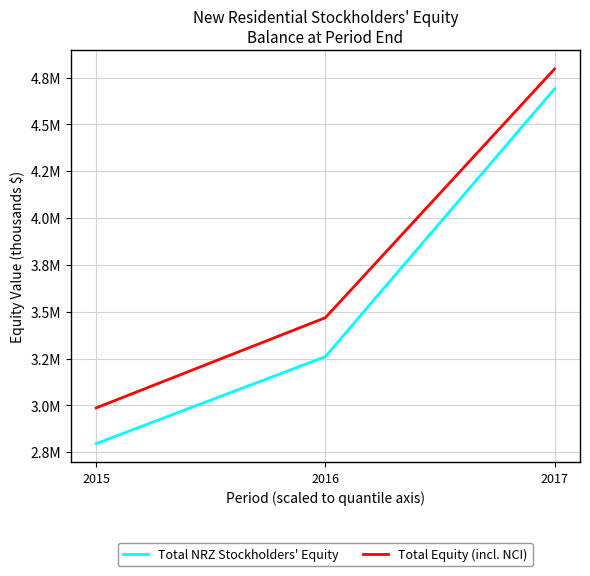

What is the total value across all series at 2016?

6728277